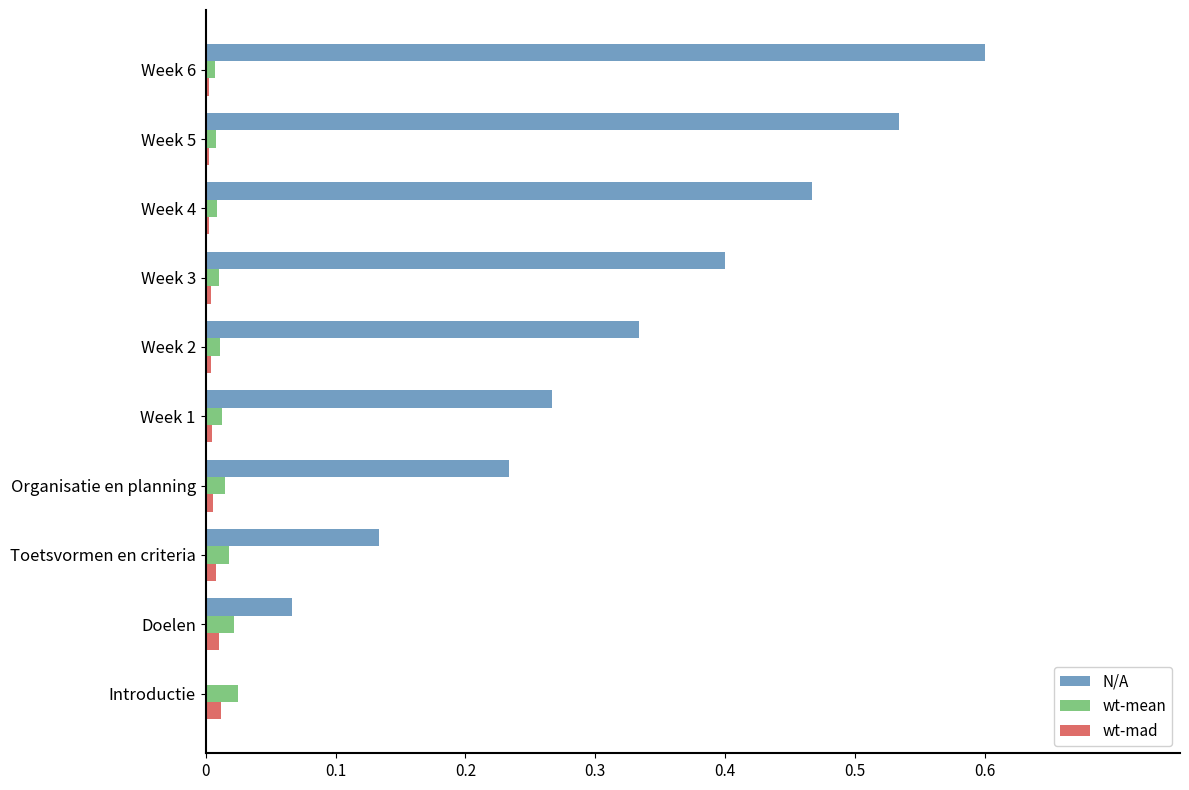

Which series has the largest total across all categories?

N/A